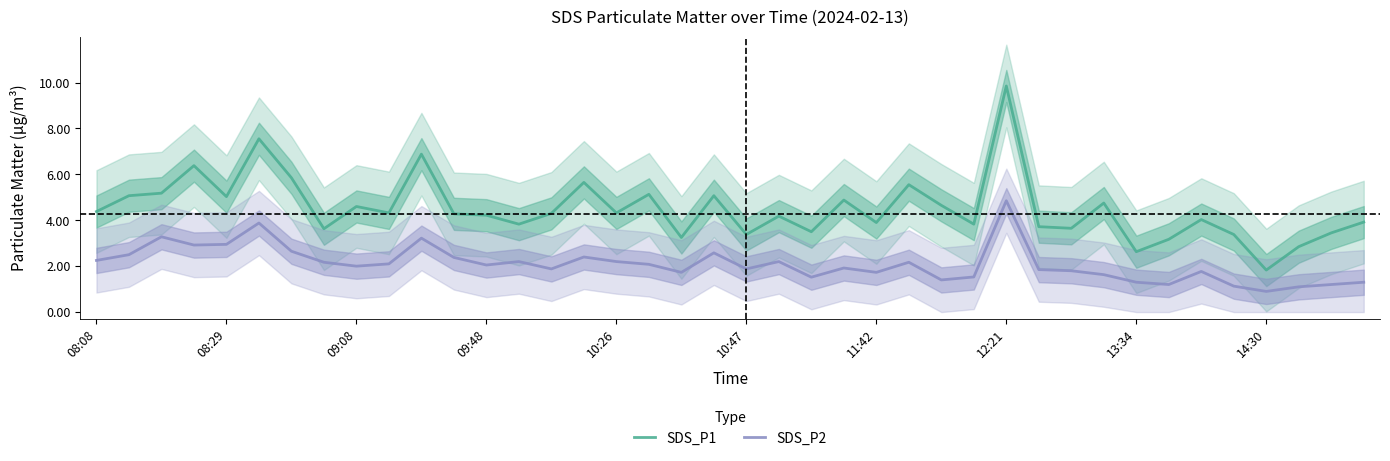

Is it true that SDS_P1 equals 3.4 at 10:47?

True